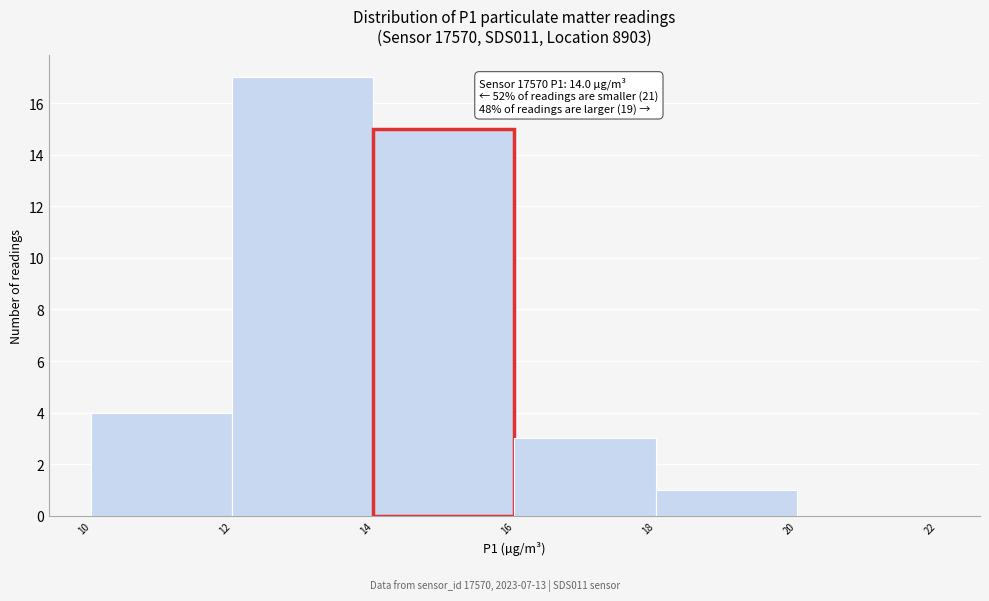

Over which range of the x-axis is the bar tallest?

12 to 14